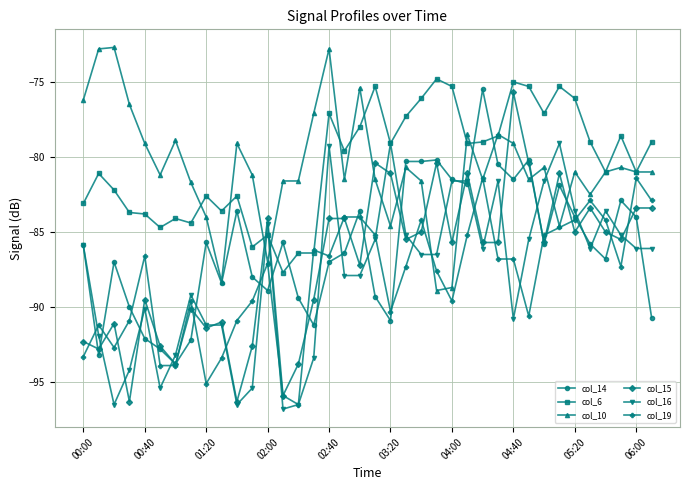

After their last crossing, which series has the higher values: col_16 or col_6?

col_6